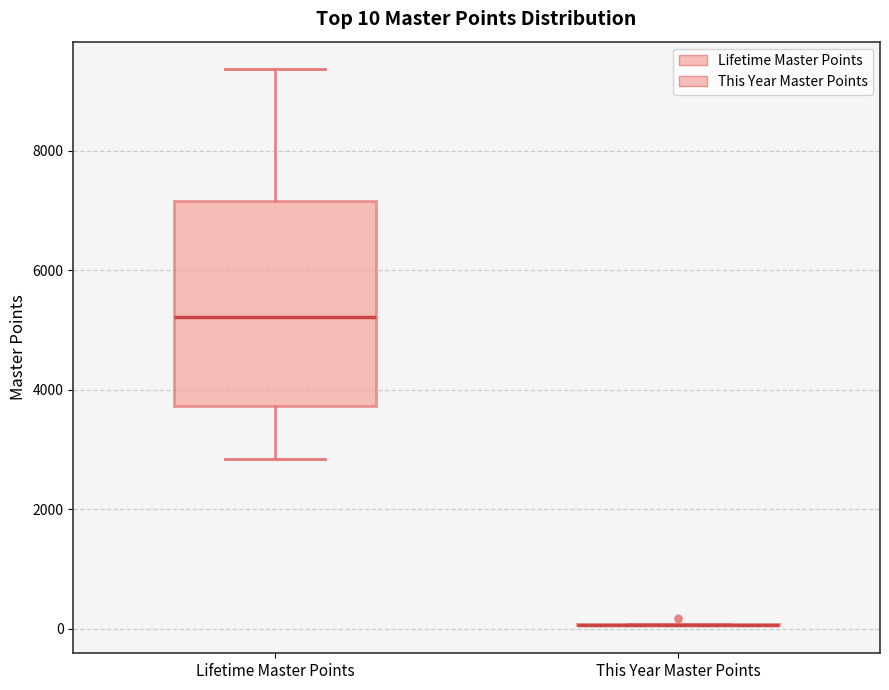

Comparing the boxes themselves (not the whiskers), which one is the tallest?

Lifetime Master Points